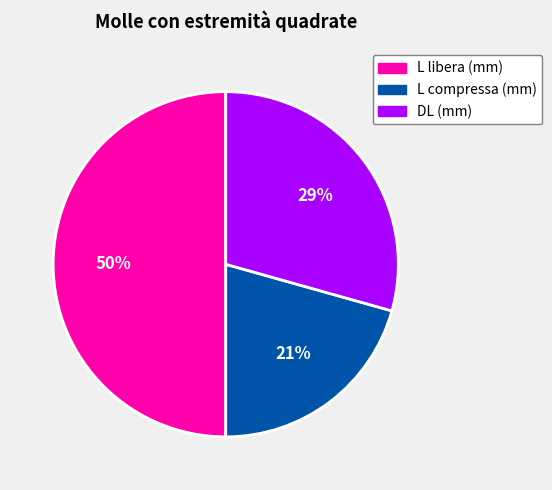

What is the smallest slice in the pie chart?

L compressa (mm)